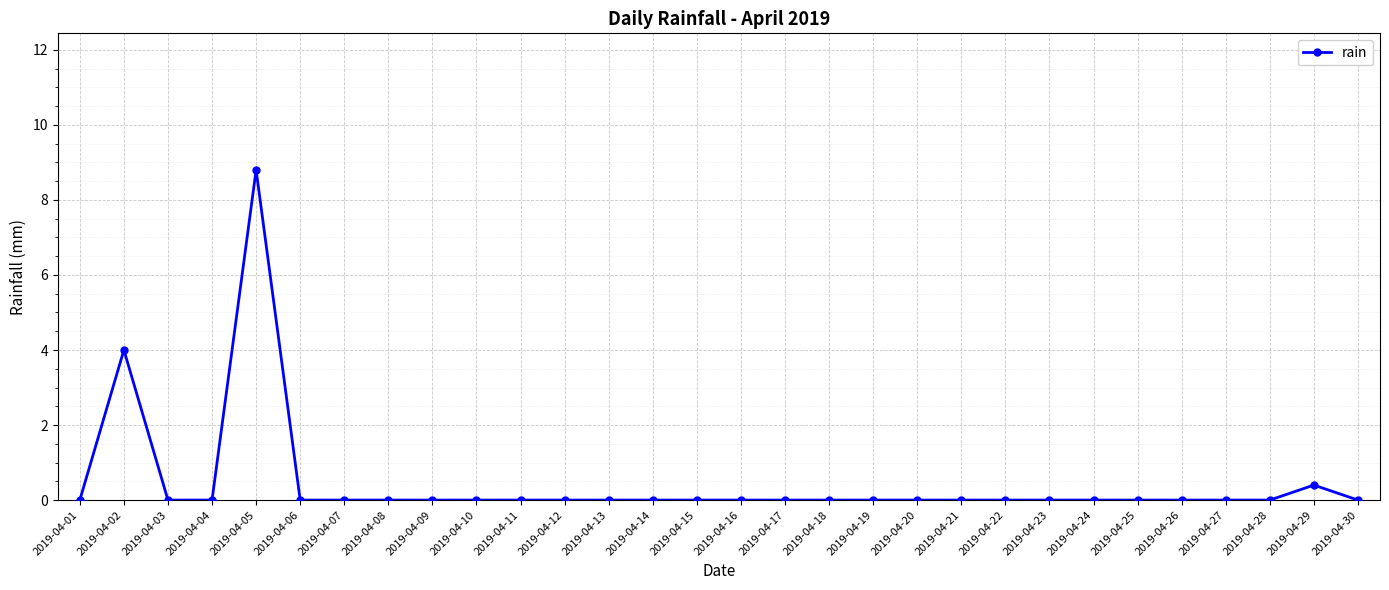

The chart shows a value of 0.0 at 2019-04-28. True or false?

True